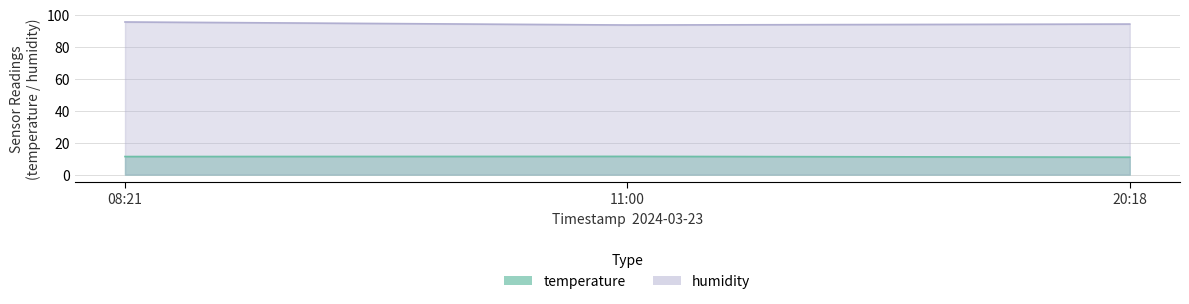

Which has a higher value, 08:21 or 11:00?

11:00